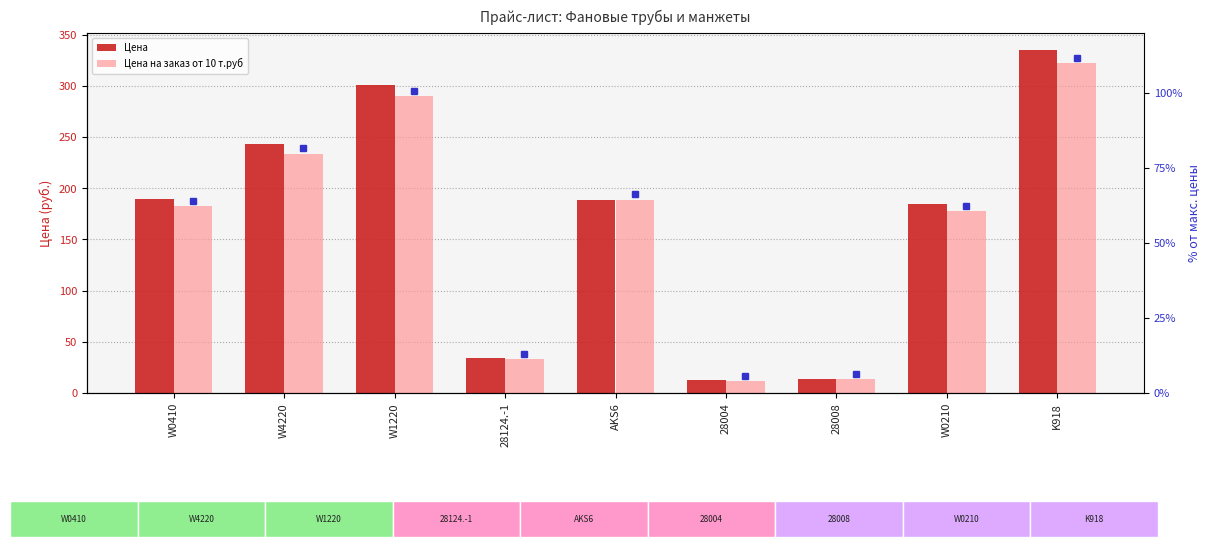

Count the number of categories in the chart.

9